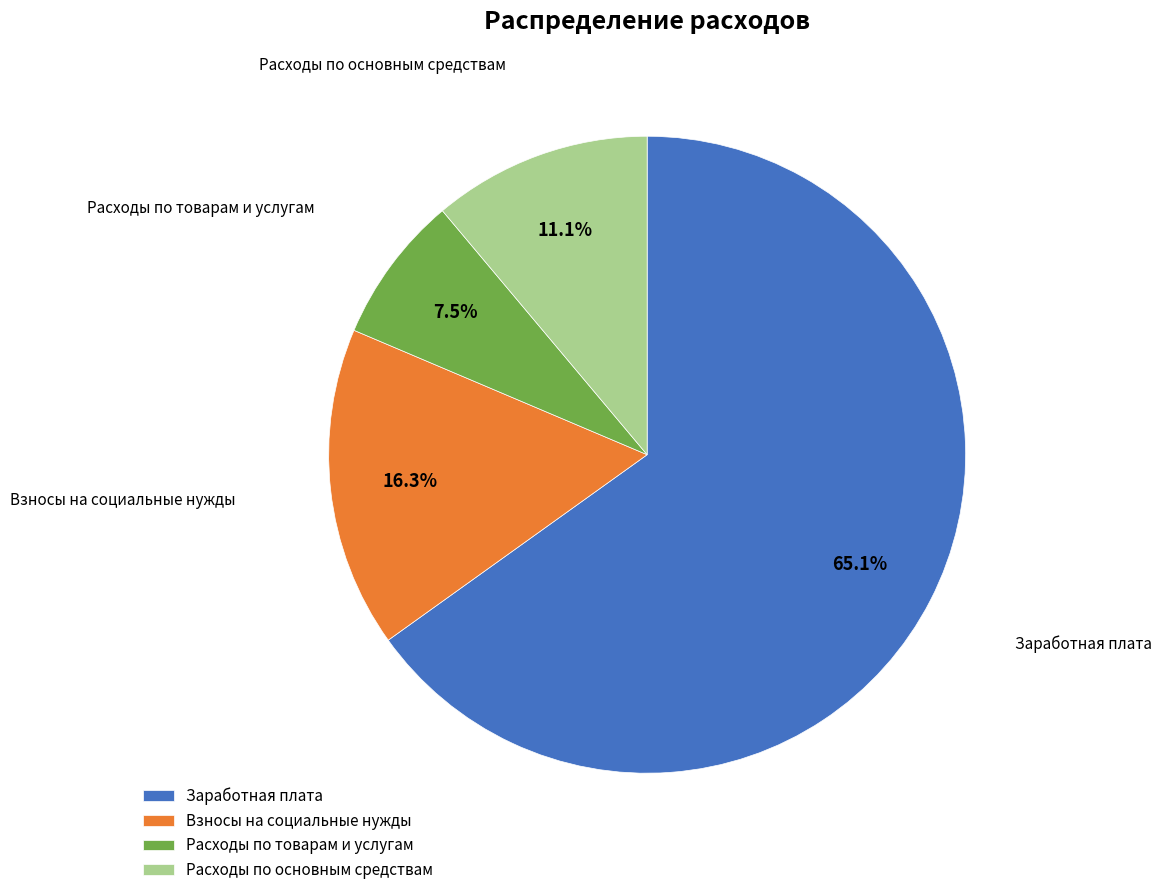

Does Заработная плата account for over 50% of the chart?

Yes